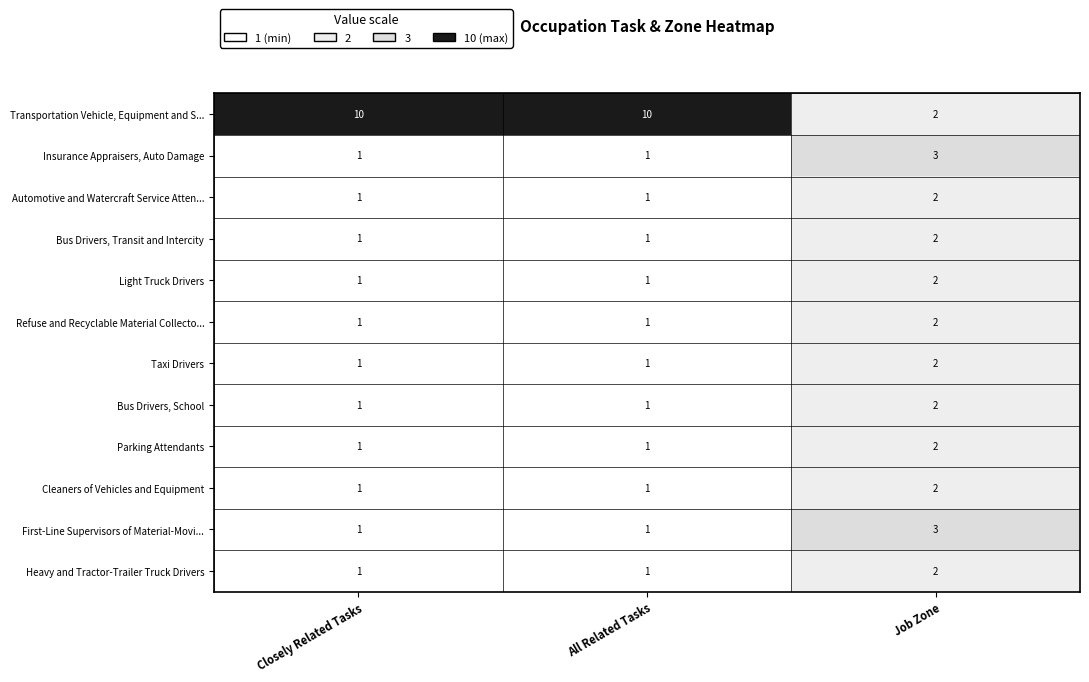

The value of Cleaners of Vehicles and Equipment at Closely Related Tasks is 2. True or false?

False